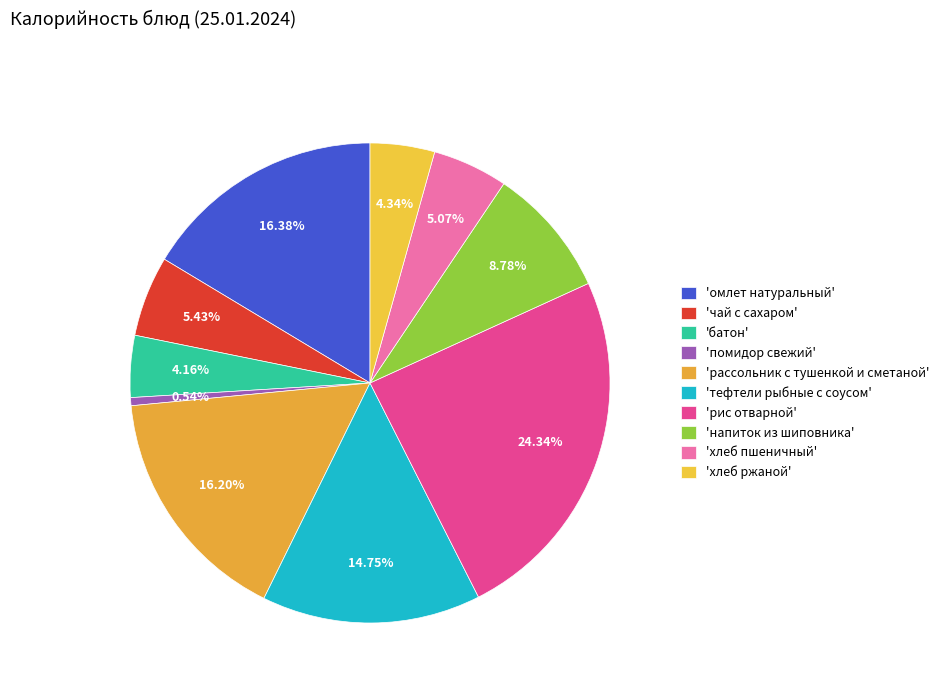

To the nearest percent, what is the average slice percentage?

10%